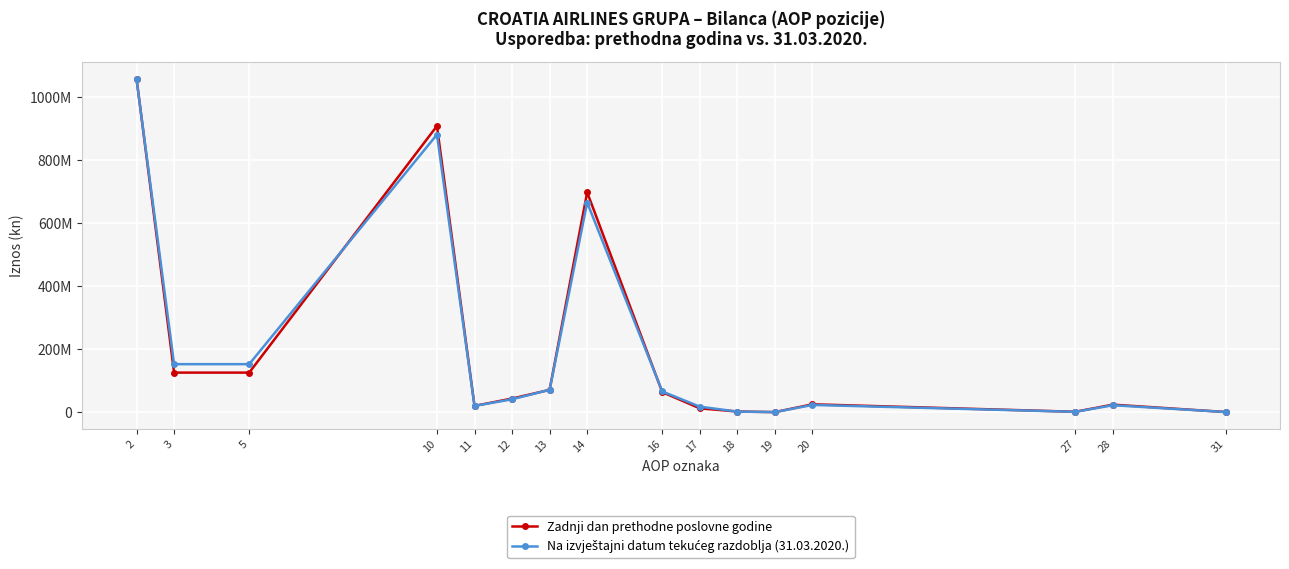

Which series ends up on top after the final intersection of Na izvještajni datum tekućeg razdoblja (31.03.2020.) and Zadnji dan prethodne poslovne godine?

Na izvještajni datum tekućeg razdoblja (31.03.2020.)